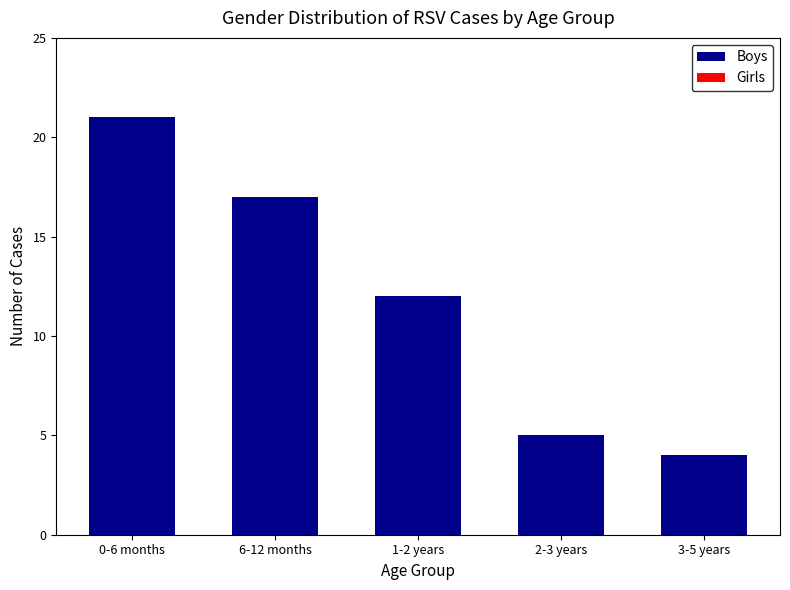

Reading left to right, list all the values displayed in this chart.

Boys: 21	17	12	5	4
Girls: 16	12	7	4	2